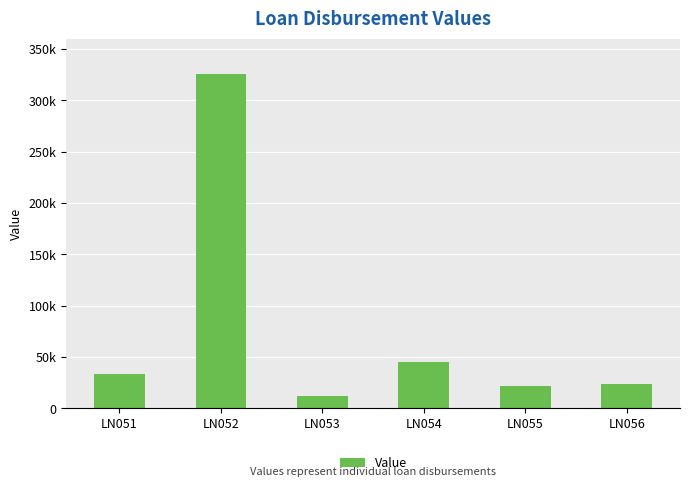

Reading left to right, list all the values displayed in this chart.

LN051=34000	LN052=325664	LN053=12432	LN054=45676	LN055=21354	LN056=23432